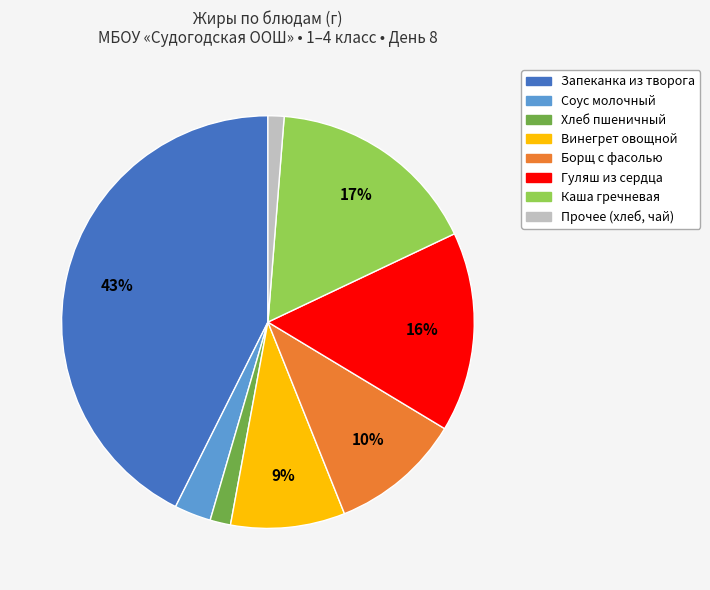

To the nearest percent, what is the average slice percentage?

12%